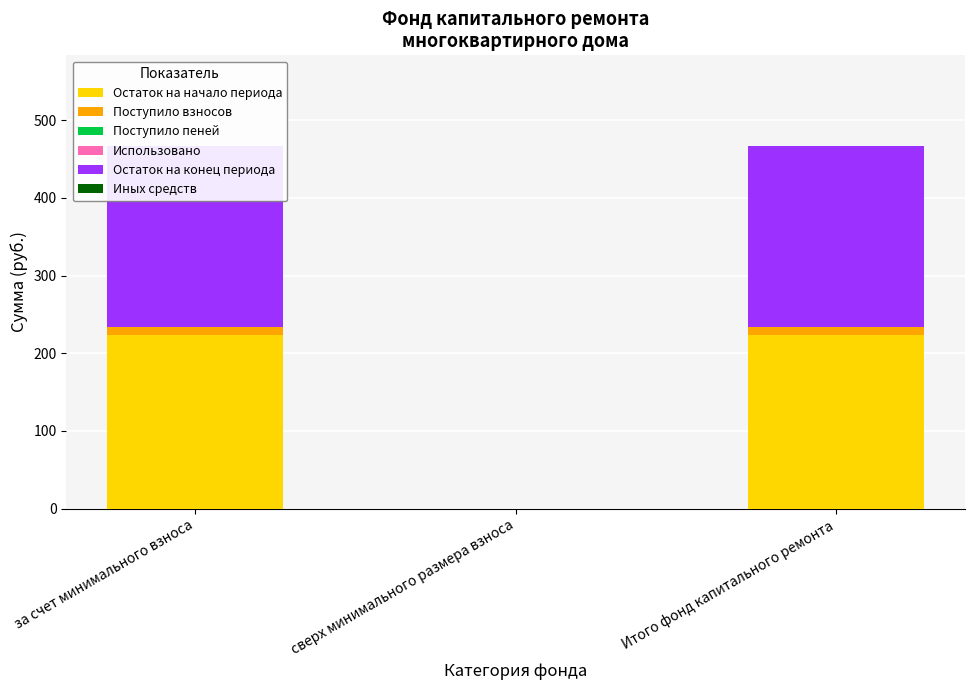

What is the label of the 2nd bar from the left?

сверх минимального размера взноса